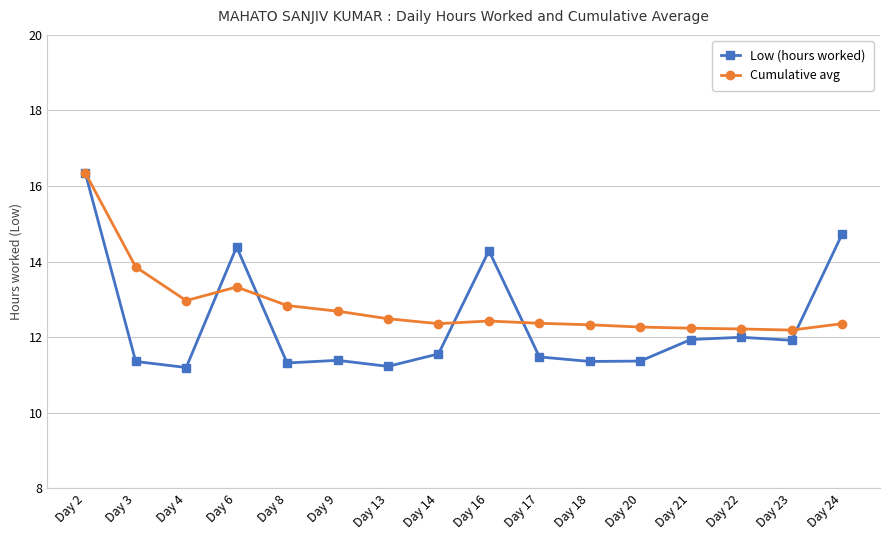

What is the value of the Cumulative avg point at the 16th from the left?

12.4